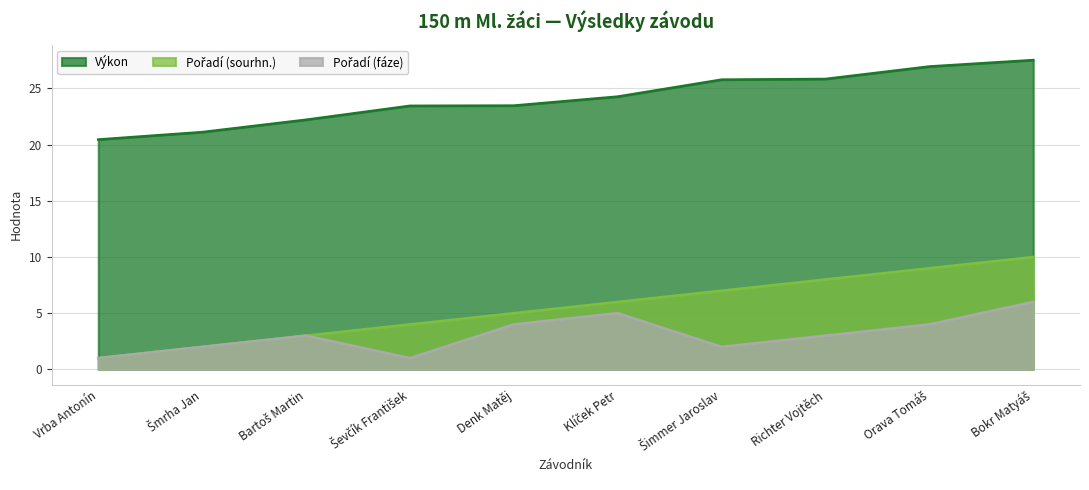

How many values in the Pořadí (sourhn.) series are below 6?

5